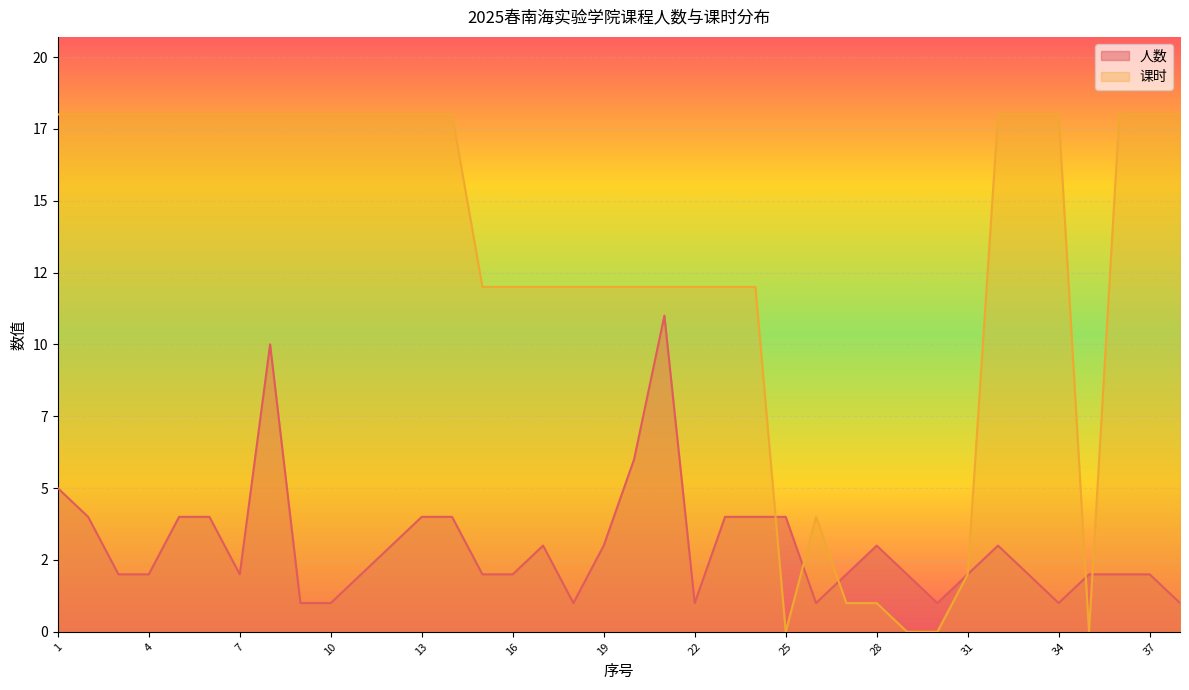

Between 8 and 24, which series saw the biggest shift?

人数